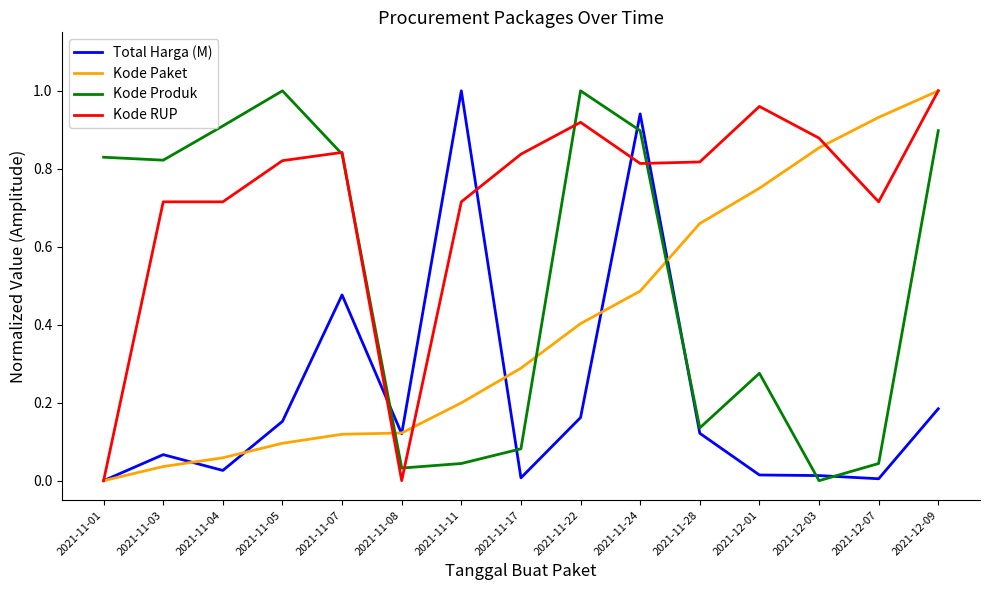

The value of Kode Produk at 2021-11-11 is 0.0. True or false?

True